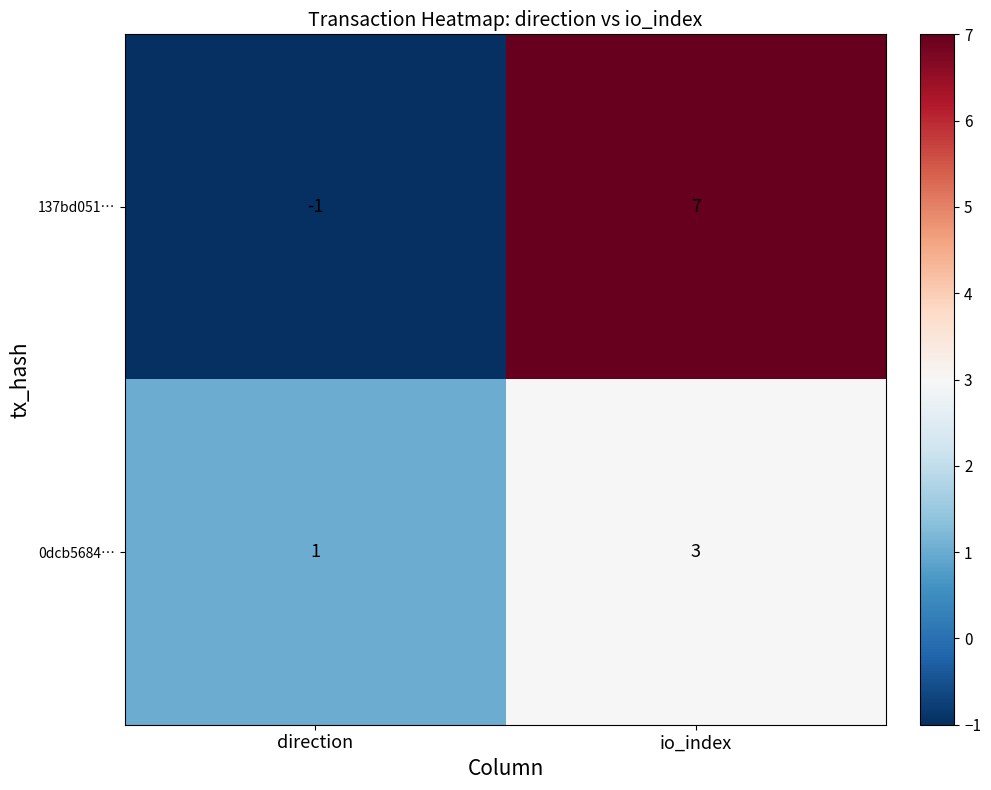

Reading left to right, list all the values displayed in this chart.

137bd051…: -1	7
0dcb5684…: 1	3